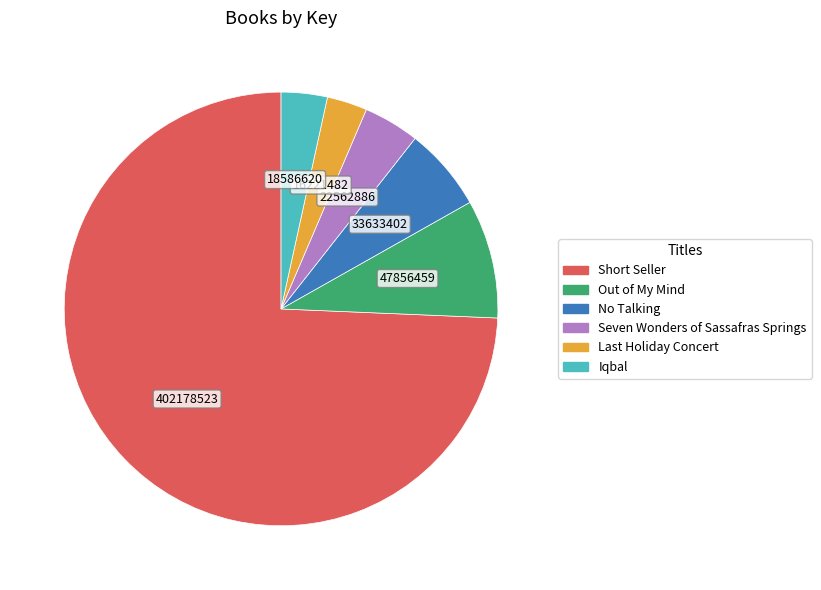

Which slice is the largest?

Short Seller